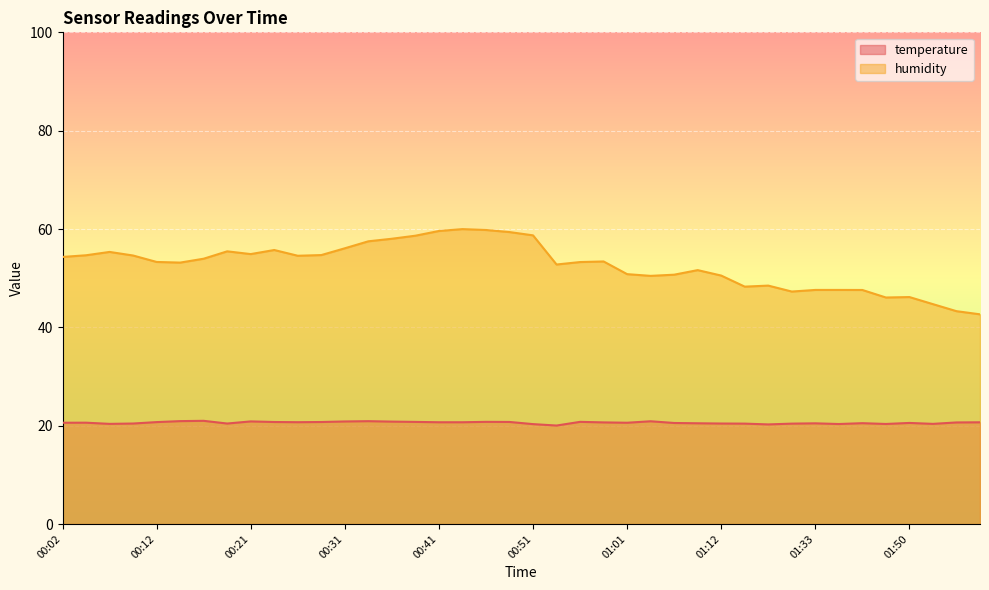

True or false: temperature has a value of 13.6 at 00:43.

False